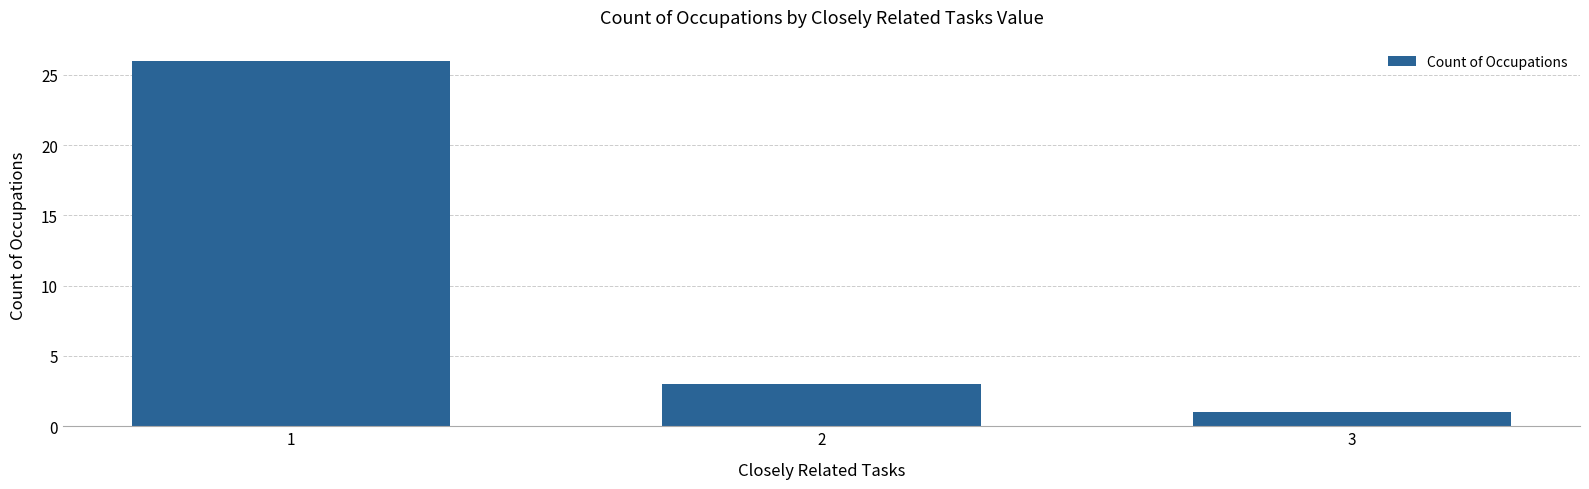

Is it true that the value at 1 is 37?

False